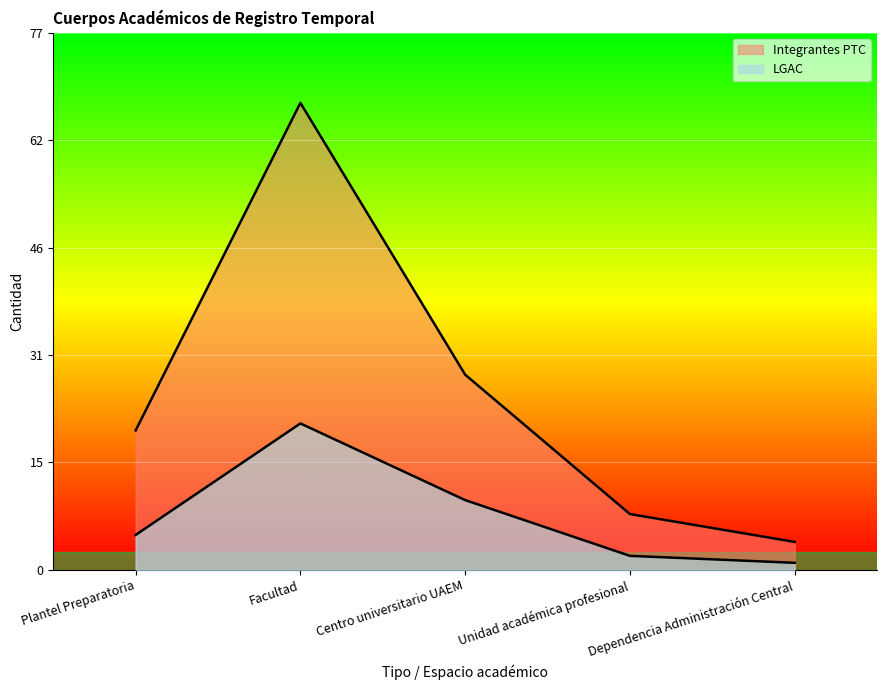

What is the sum of the Integrantes PTC values at Plantel Preparatoria and Centro universitario UAEM?

48